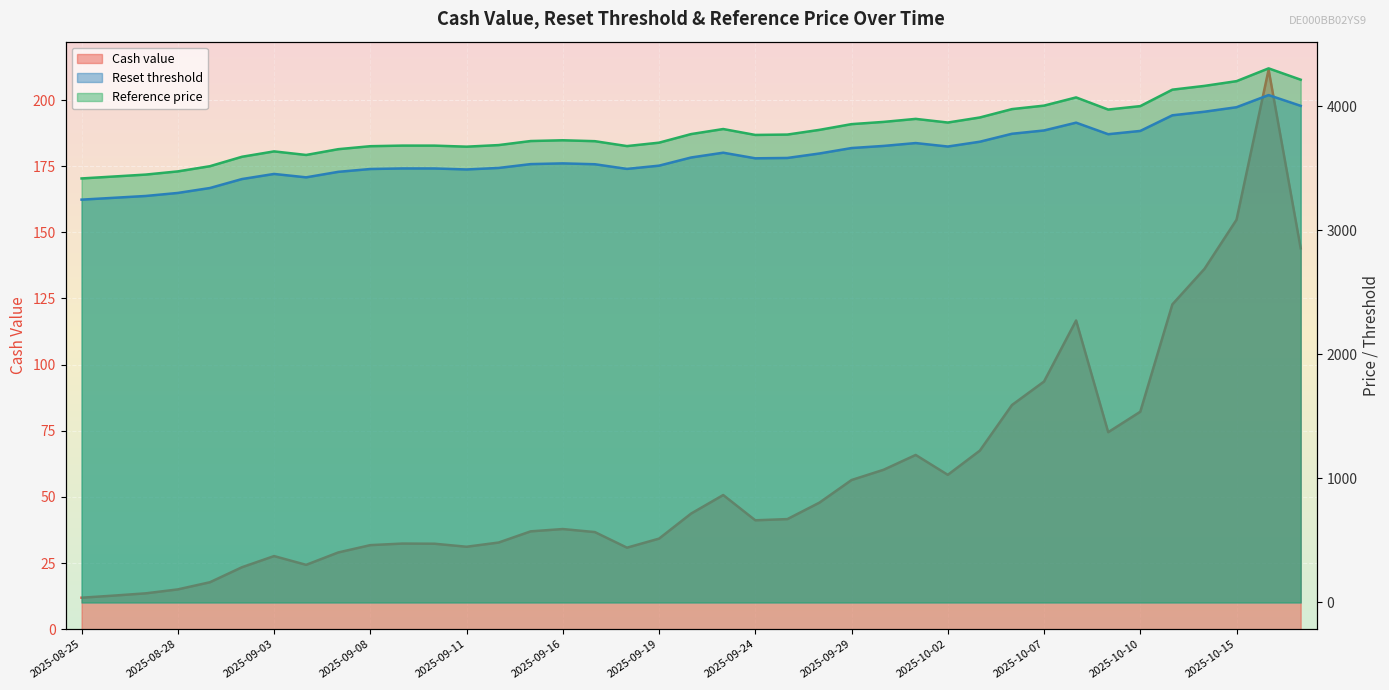

Which series has the largest total across all categories?

Reference price